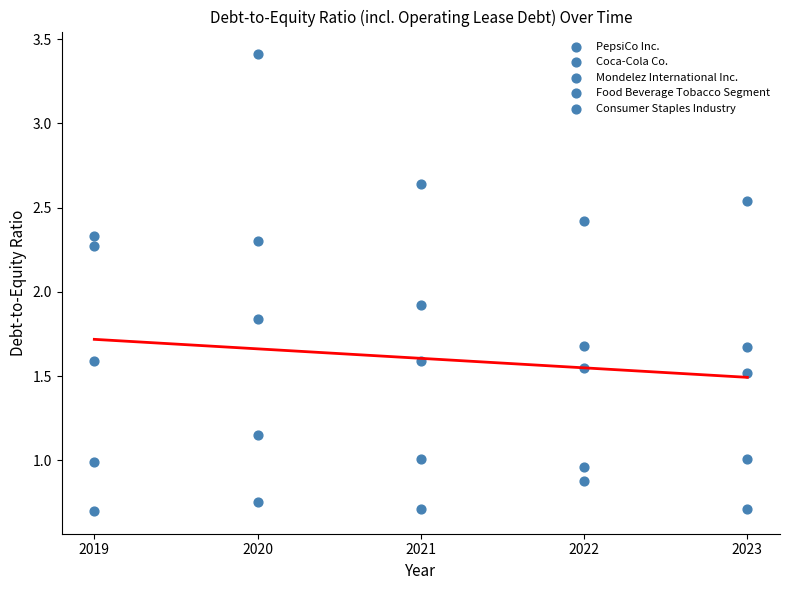

How many points are shown in the scatter plot?

25